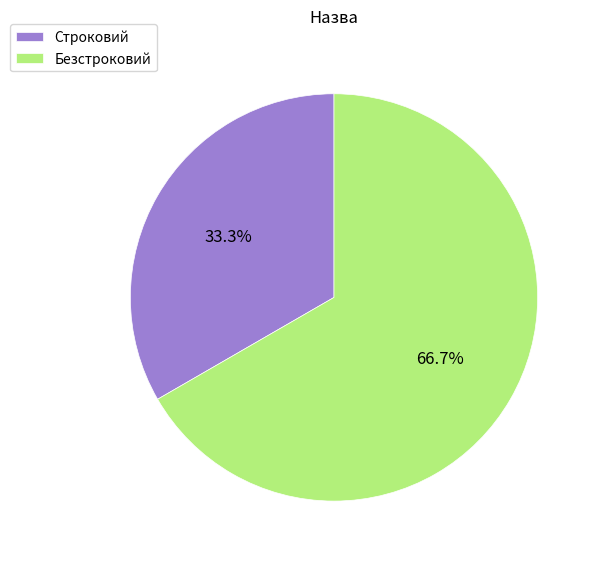

How much of the chart is everything except Строковий?

66.7%